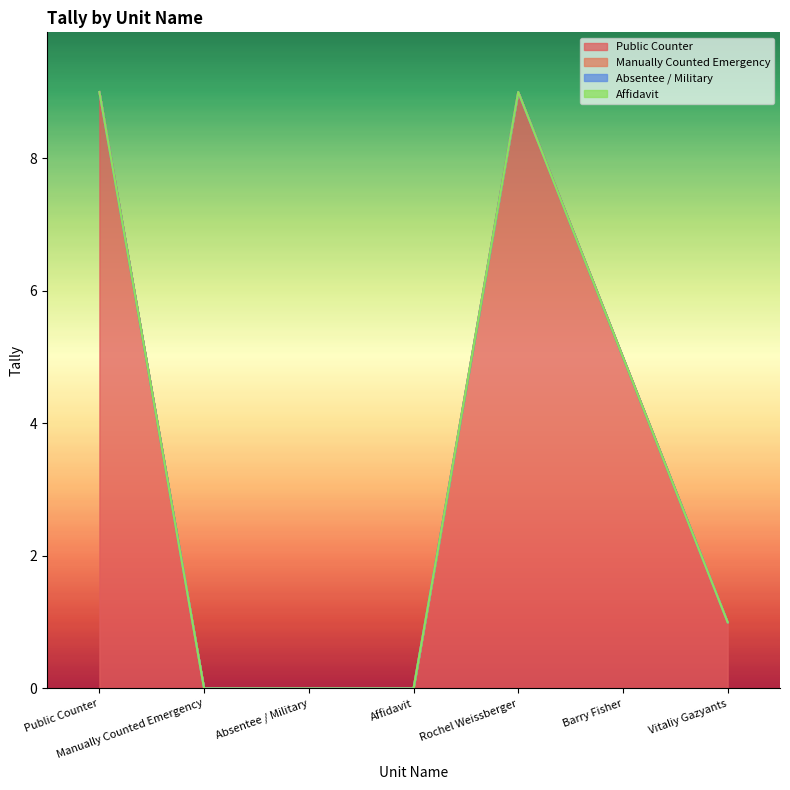

What is the sum of the Public Counter values at Barry Fisher and Vitaliy Gazyants?

6